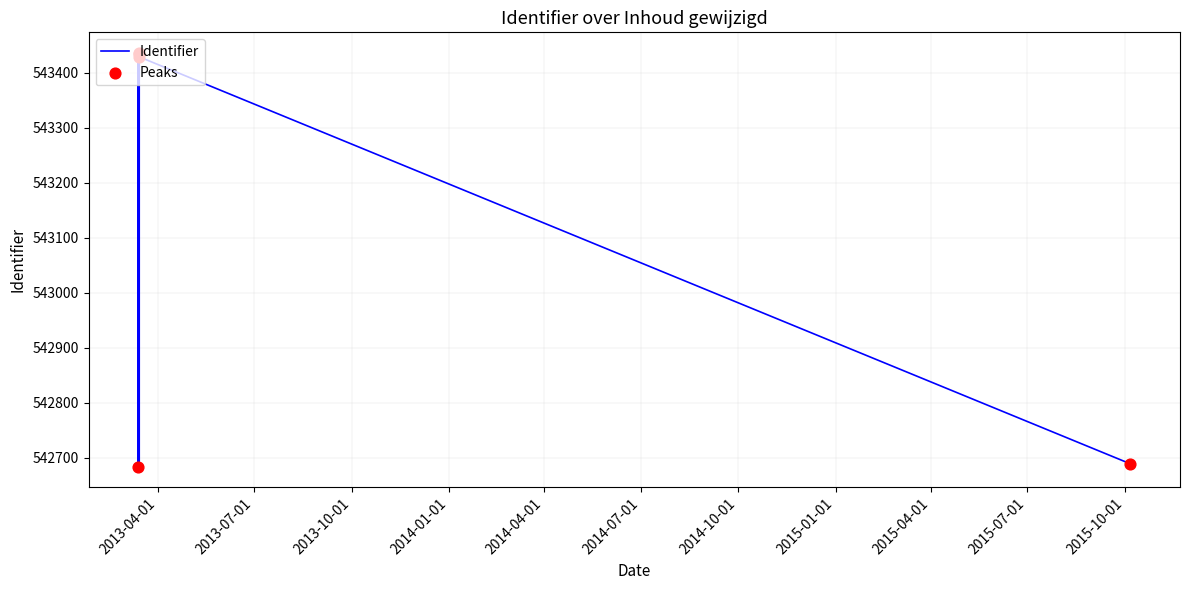

Which has a higher value, 2013-03-14 08:30:28 or 2013-03-13 10:22:50?

2013-03-14 08:30:28